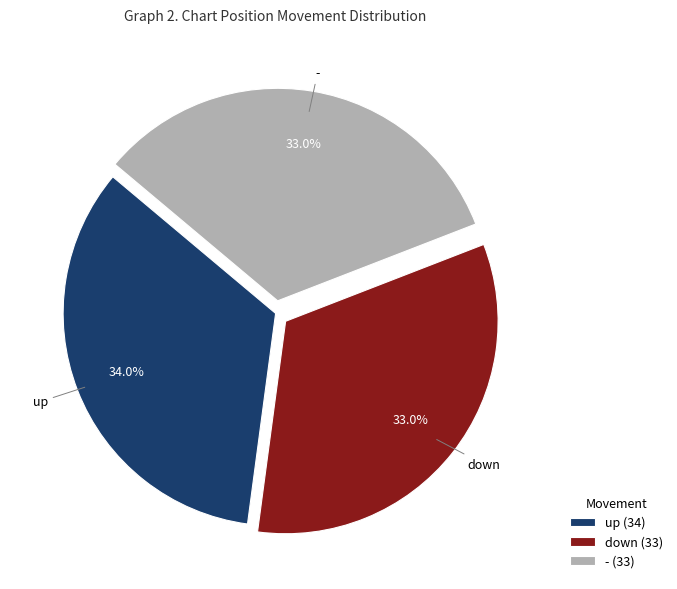

What percentage is the - slice, to the nearest percent?

33%